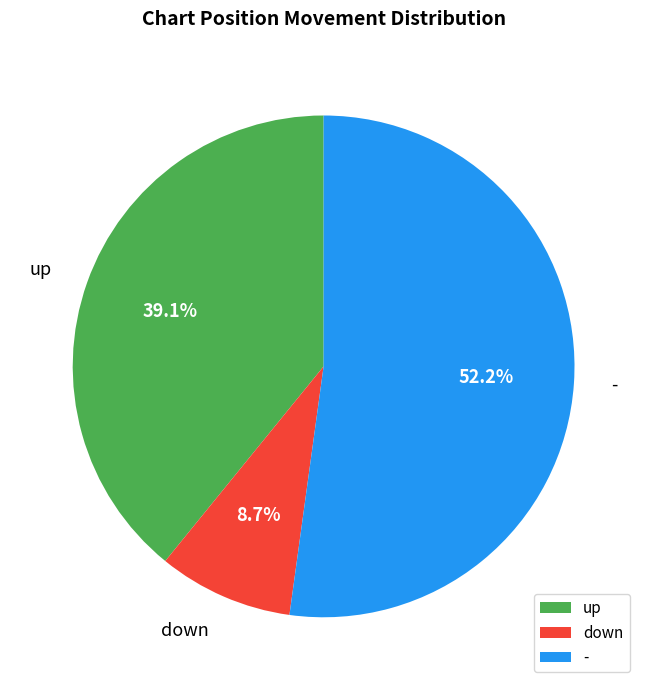

Which has a higher value, - or up?

-